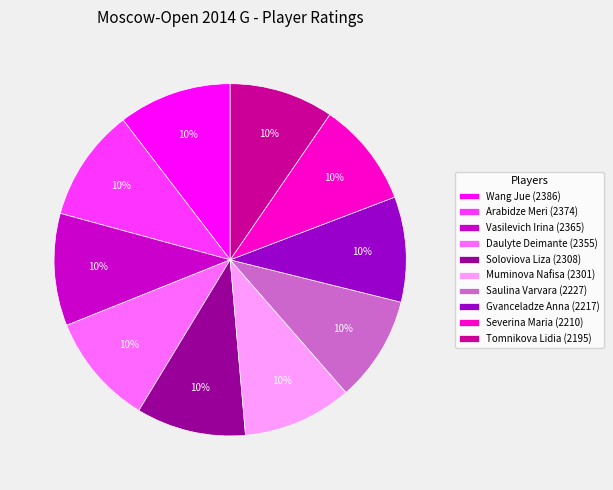

To the nearest percent, what is the combined percentage of Saulina Varvara and Arabidze Meri?

20%